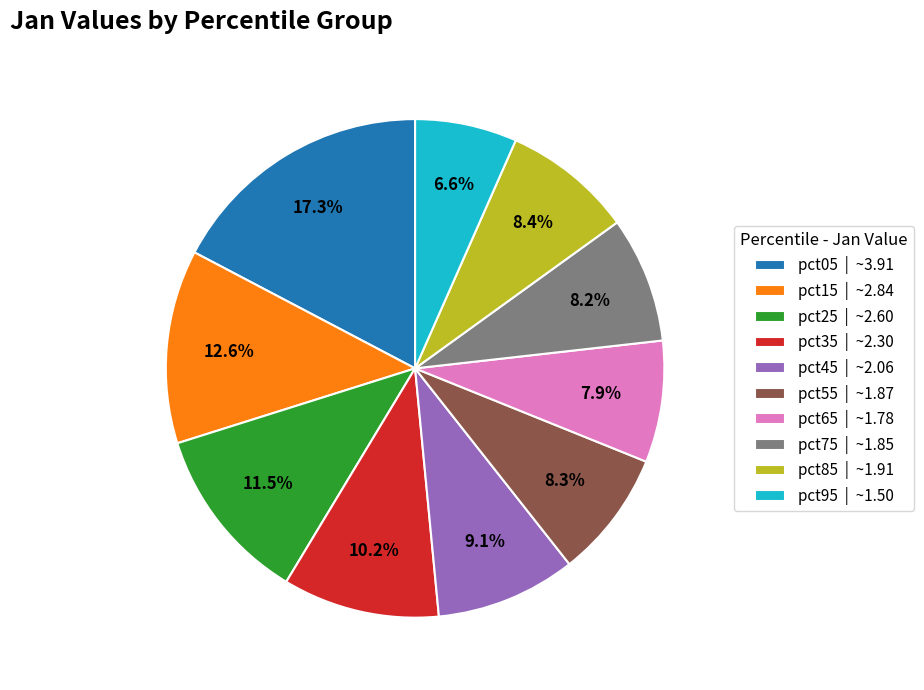

What is the smallest slice in the pie chart?

pct95